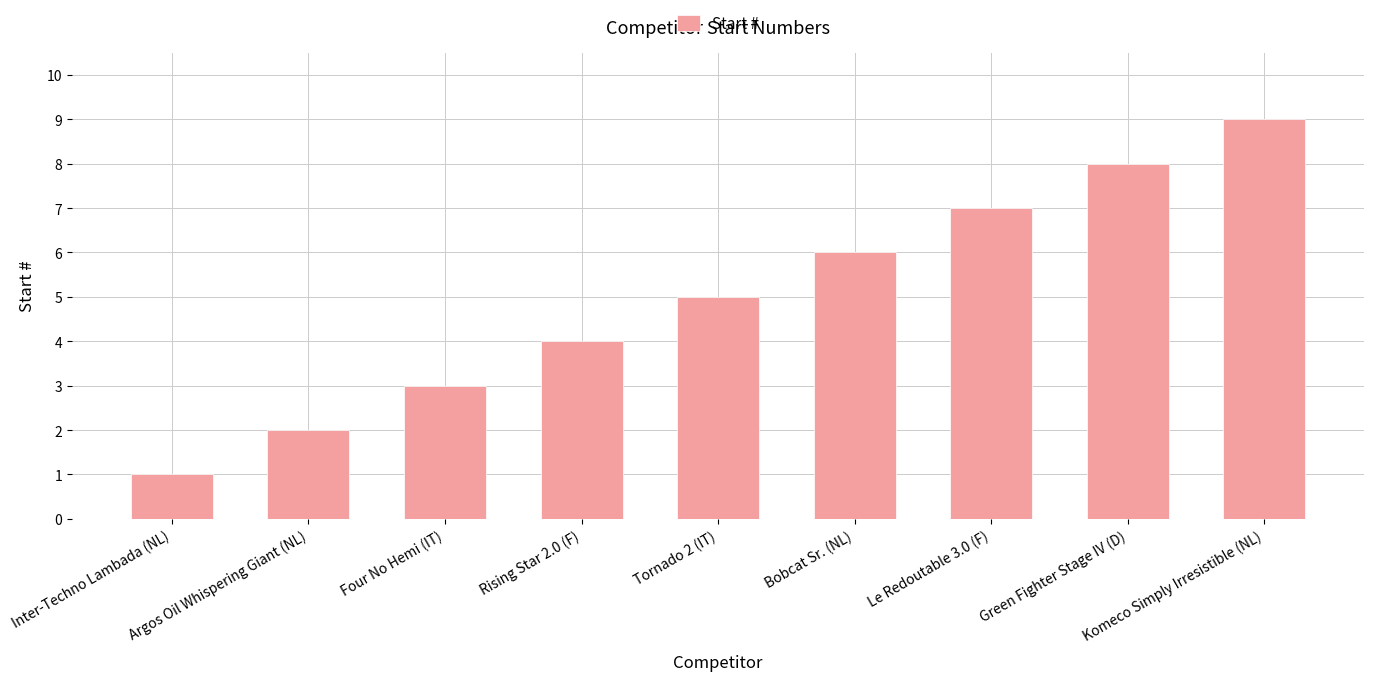

List the labels in order of value, largest first.

Komeco Simply Irresistible (NL), Green Fighter Stage IV (D), Le Redoutable 3.0 (F), Bobcat Sr. (NL), Tornado 2 (IT), Rising Star 2.0 (F), Four No Hemi (IT), Argos Oil Whispering Giant (NL), Inter-Techno Lambada (NL)